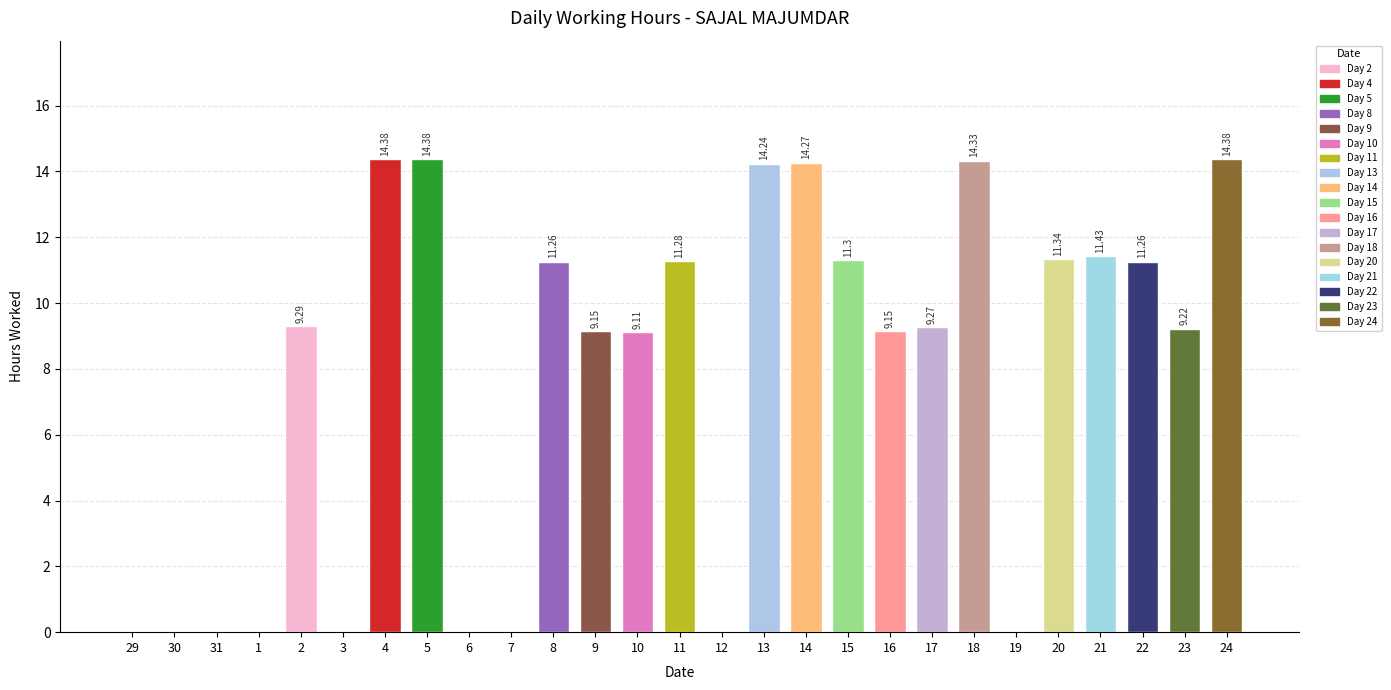

Between 16 and 1, which is larger?

16